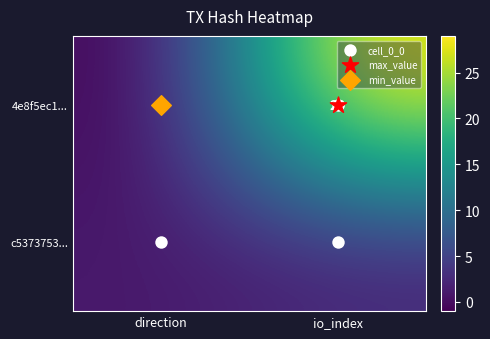

True or false: 4e8f5ec1... has a value of -1 at direction.

True